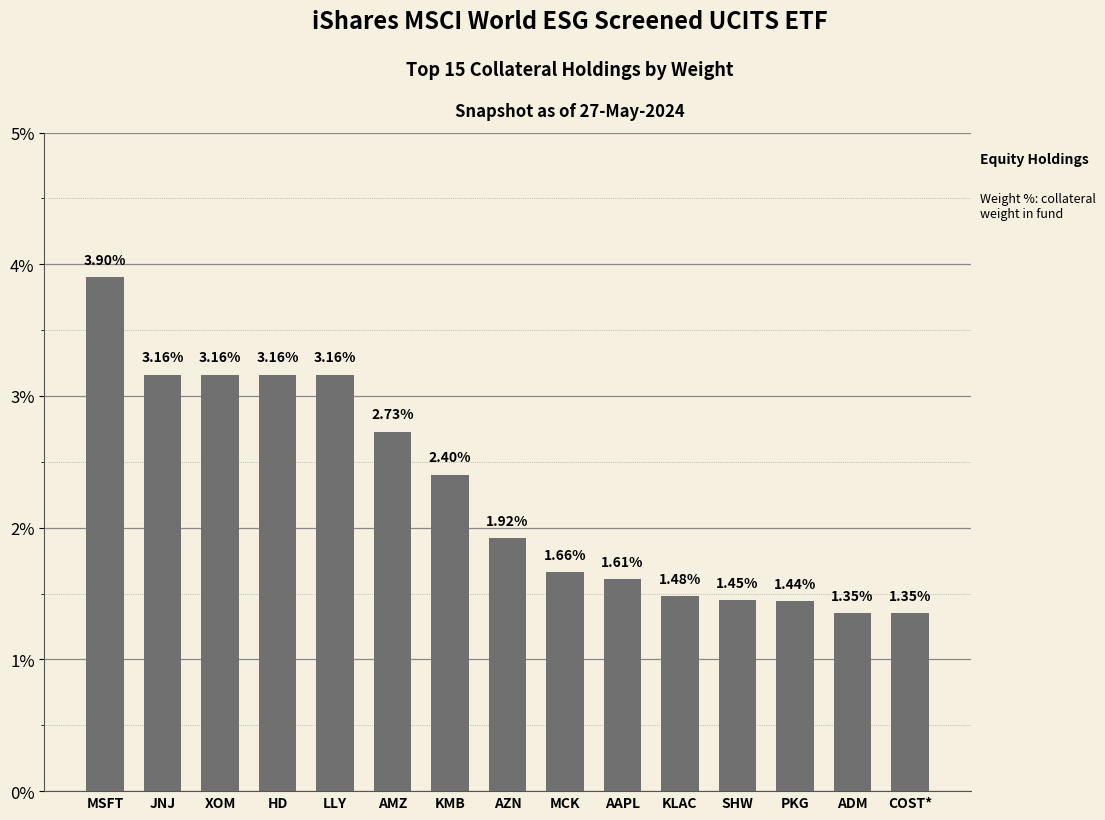

What is the label of the 8th bar from the left?

AZN